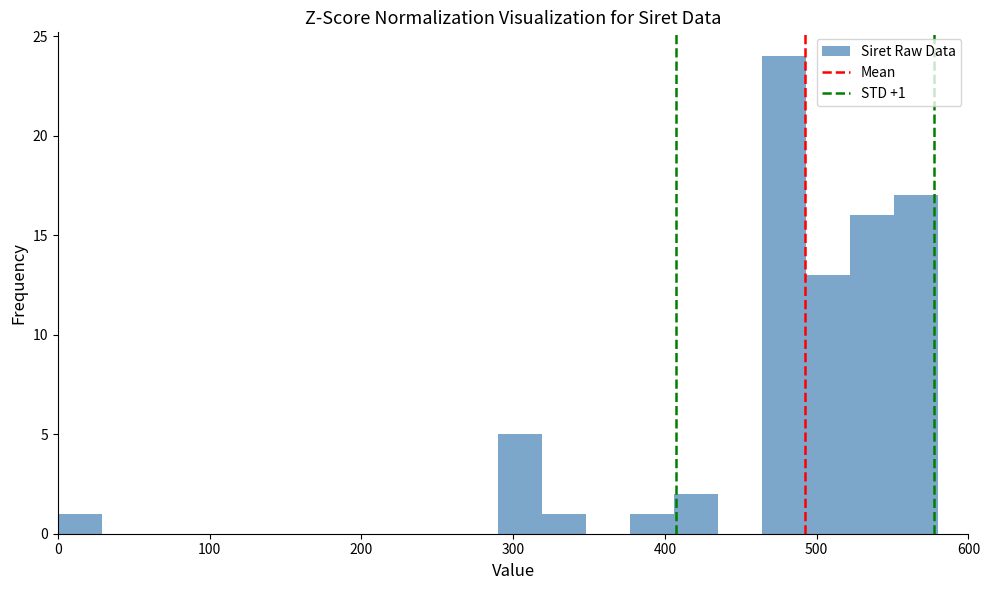

Around what value on the x-axis is the tallest bar? Give the approximate position of its centre, as read against the axis.

480